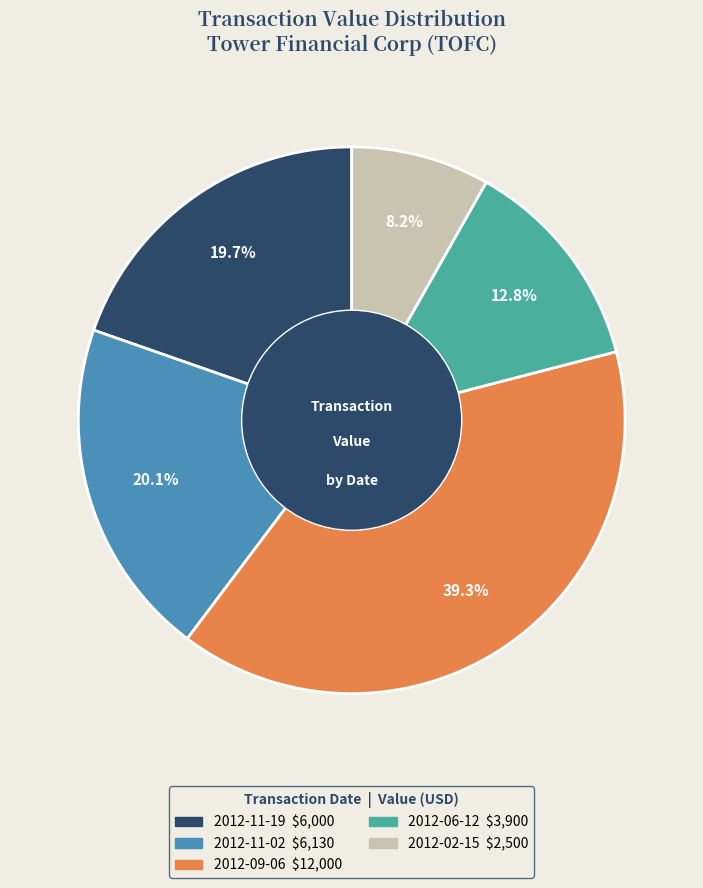

How many slices are in this pie chart?

5